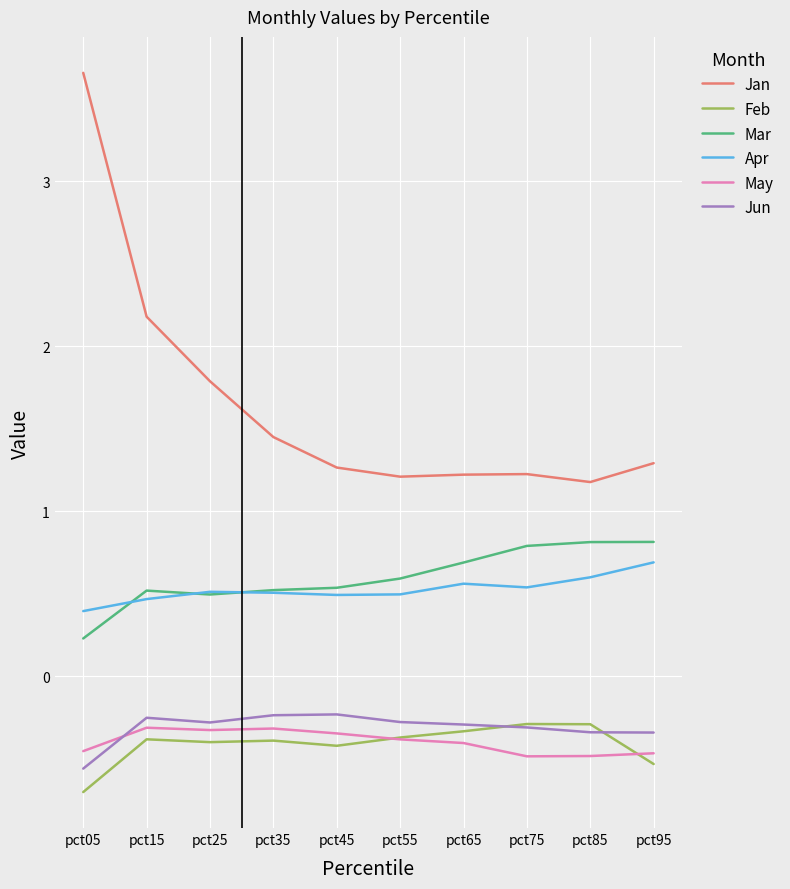

How many series are shown in this chart?

6